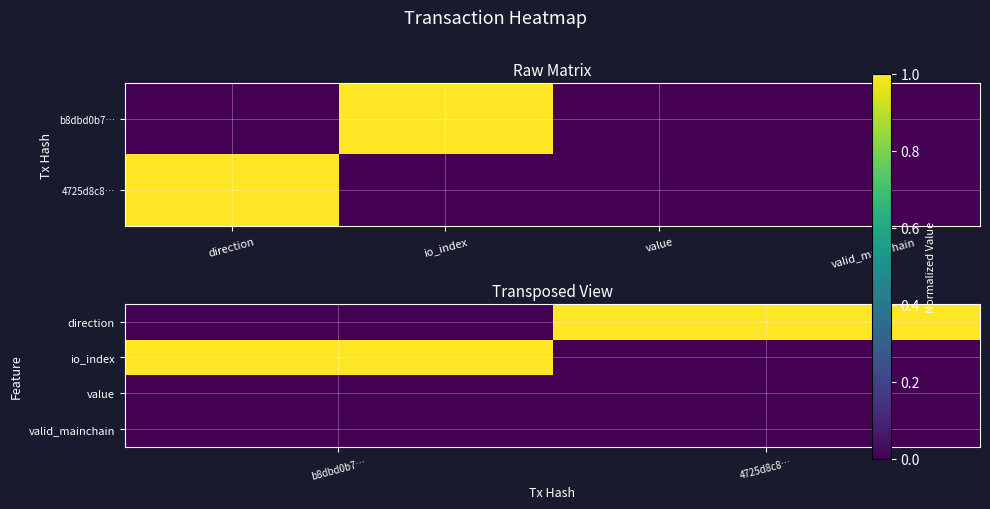

What is the spread (max minus min) of values at 4725d8c8…?

1.0